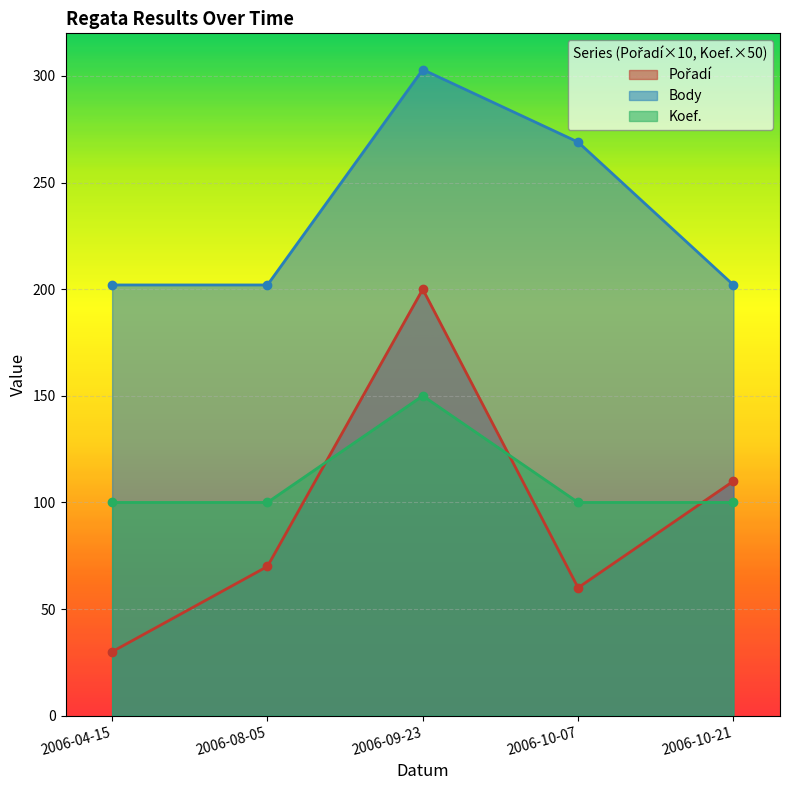

What is the difference between the highest and lowest values at 2006-09-23?

153